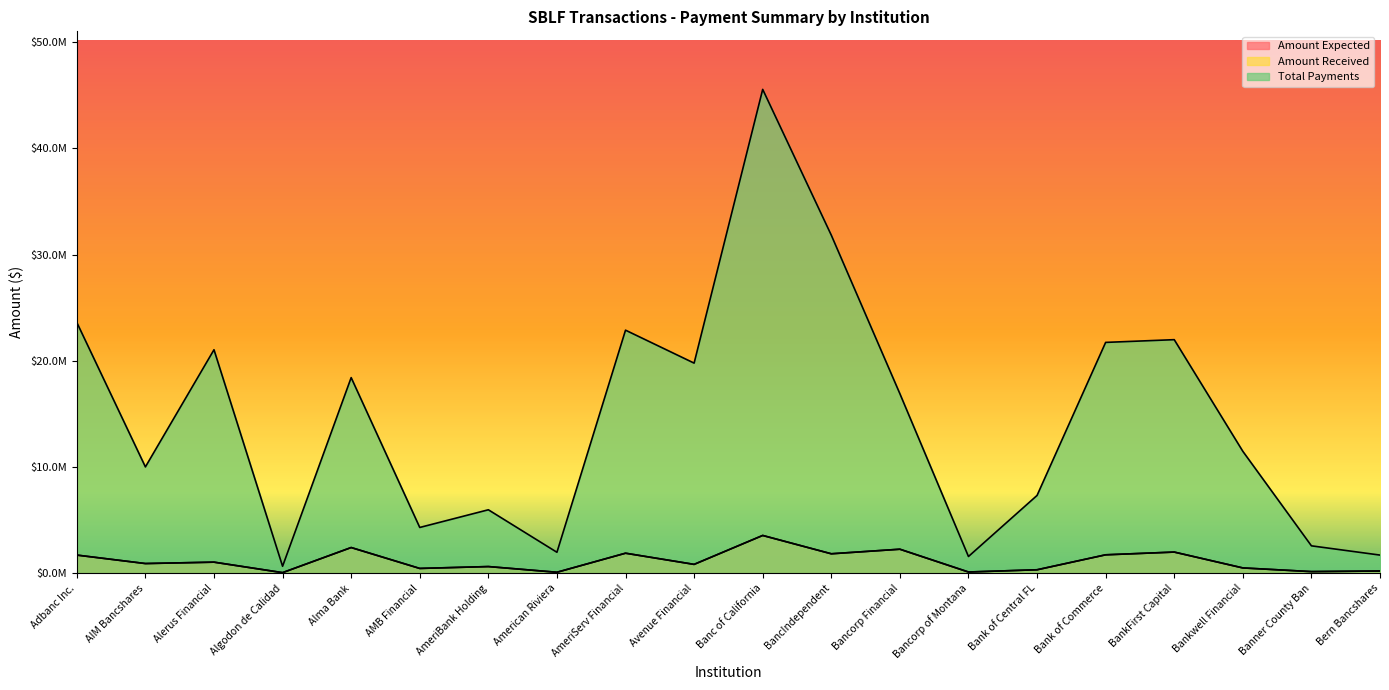

List the labels in order of Total Payments value, smallest first.

Algodon de Calidad, Bancorp of Montana, Bern Bancshares, American Riviera, Banner County Ban, AMB Financial, AmeriBank Holding, Bank of Central FL, AIM Bancshares, Bankwell Financial, Bancorp Financial, Alma Bank, Avenue Financial, Alerus Financial, Bank of Commerce, BankFirst Capital, AmeriServ Financial, Adbanc Inc., BancIndependent, Banc of California